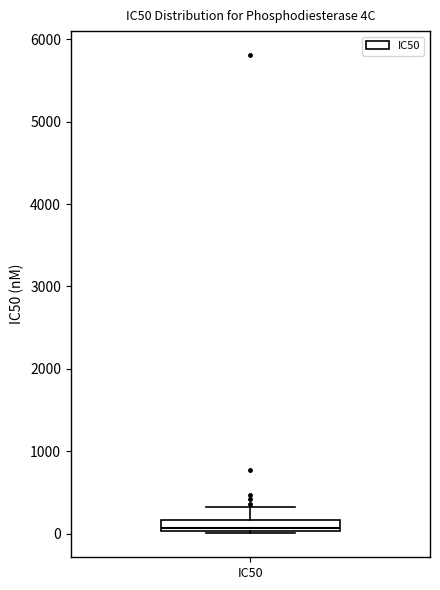

Where is the lower edge of the box for IC50 on the y-axis? The values are not printed on the chart, so give them approximately, as read against the axis.

0